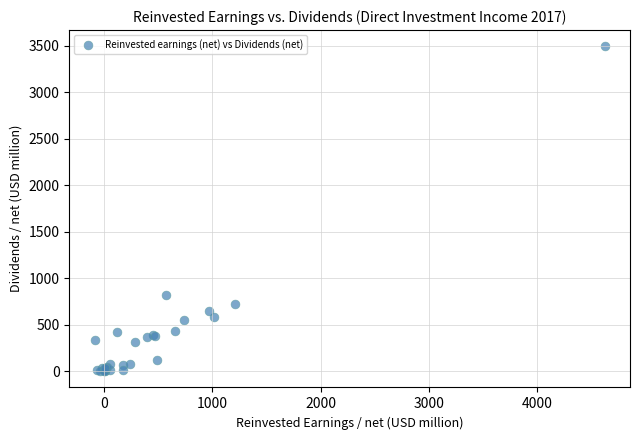

What Y value in the scatter plot is closest to 1745?

817.6